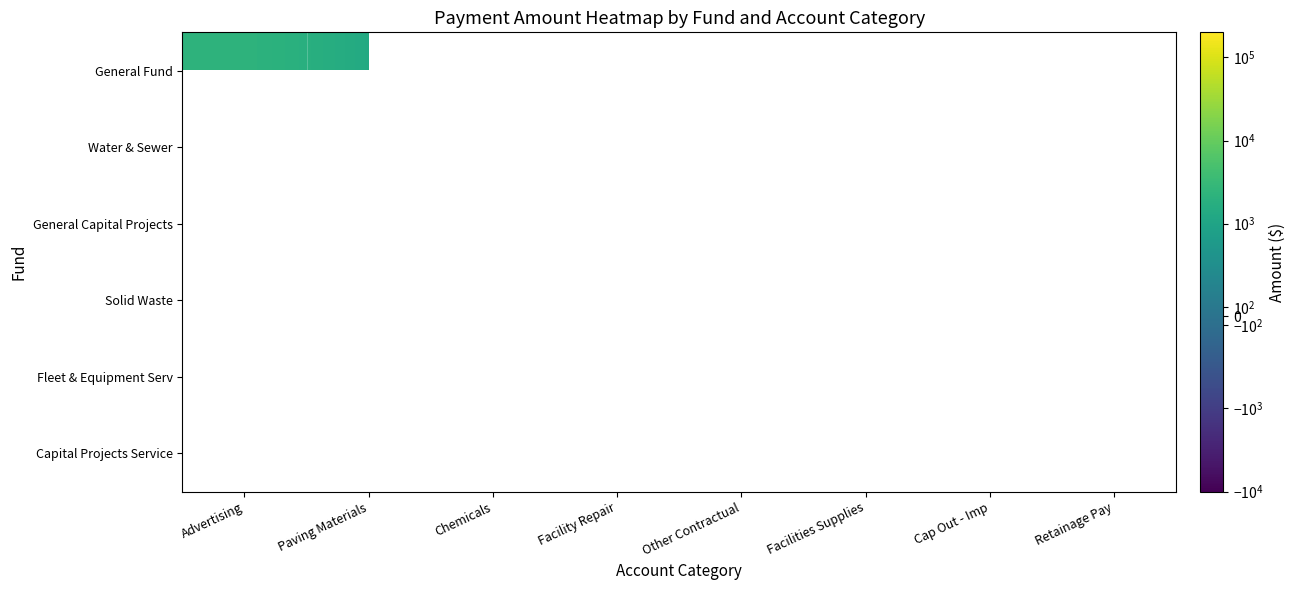

Which category has the lowest value across all series?

Retainage Pay